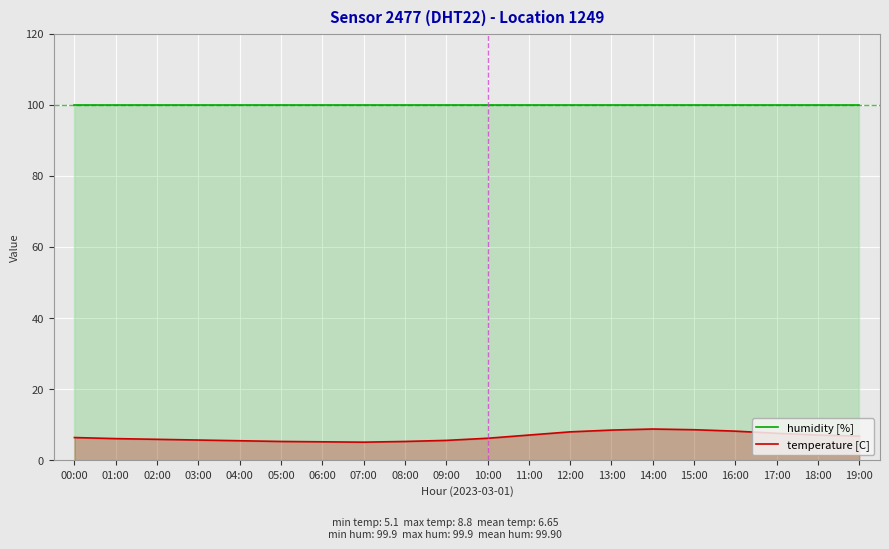

Which category has the highest value in the humidity [%] series?

00:00